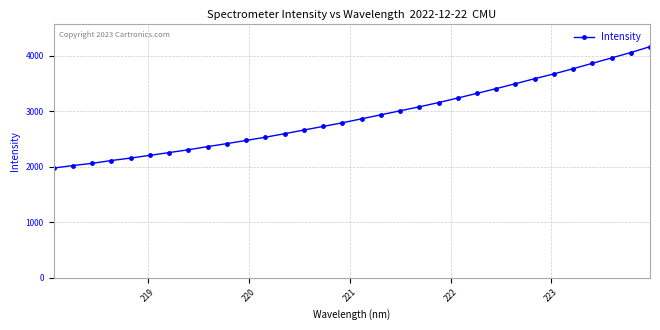

What is the difference between the maximum and second lowest values?

2142.1